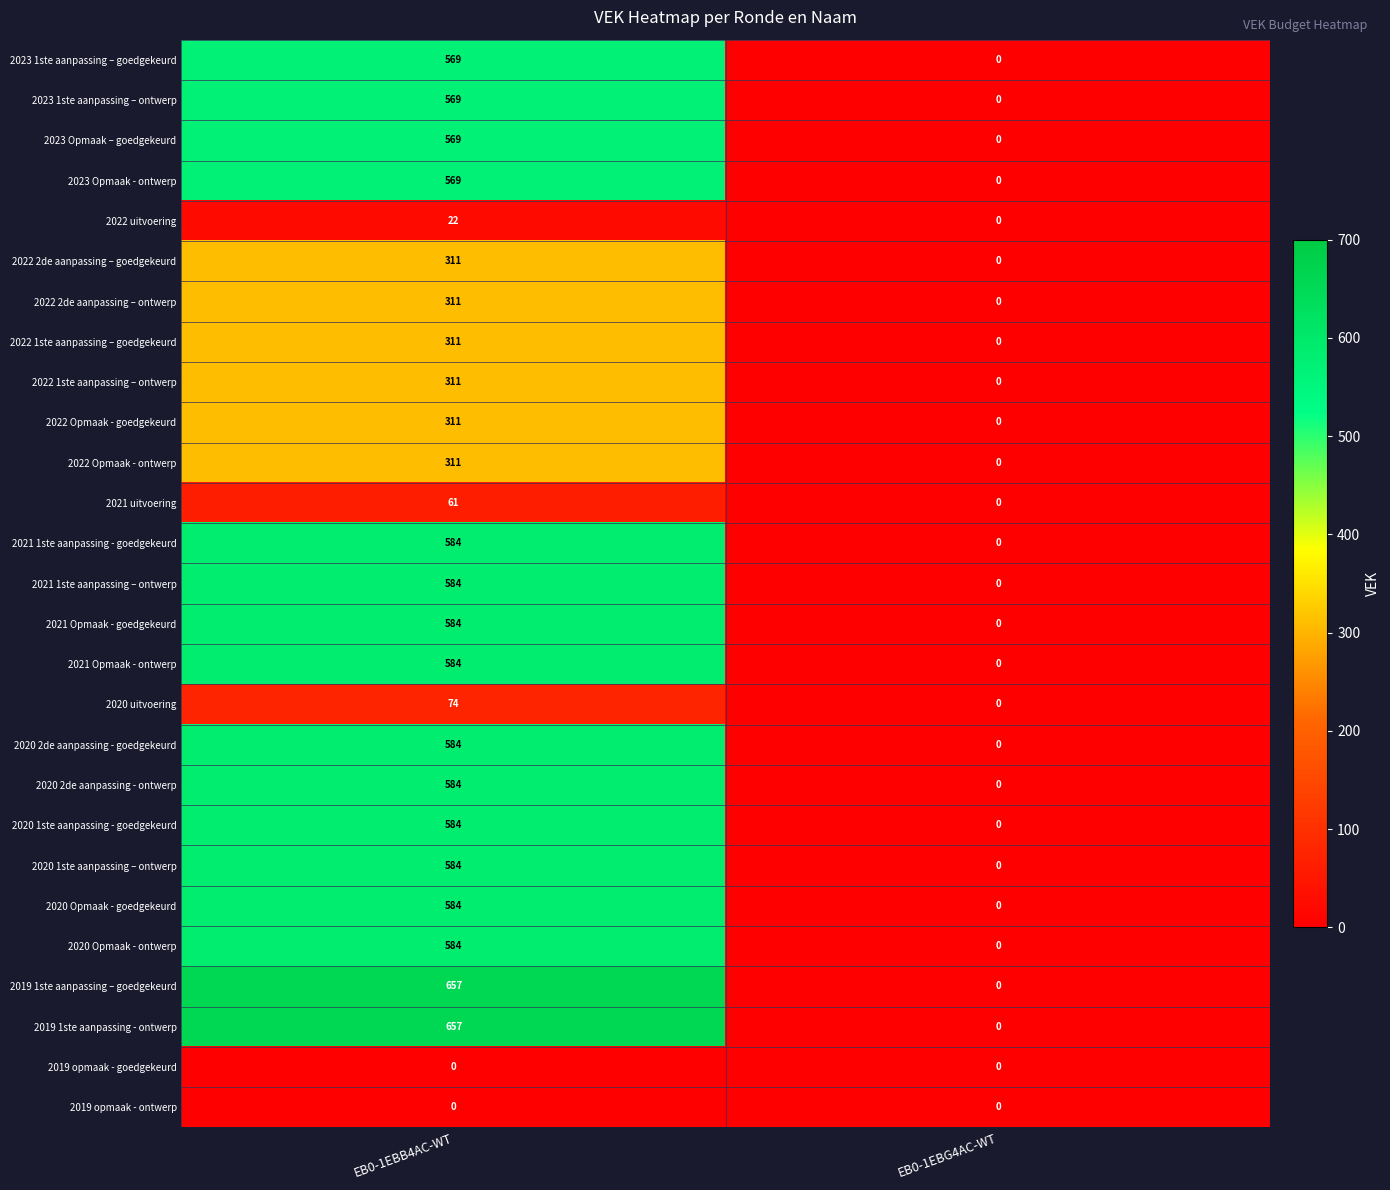

At which label does 2023 Opmaak - ontwerp reach its peak?

EB0-1EBB4AC-WT